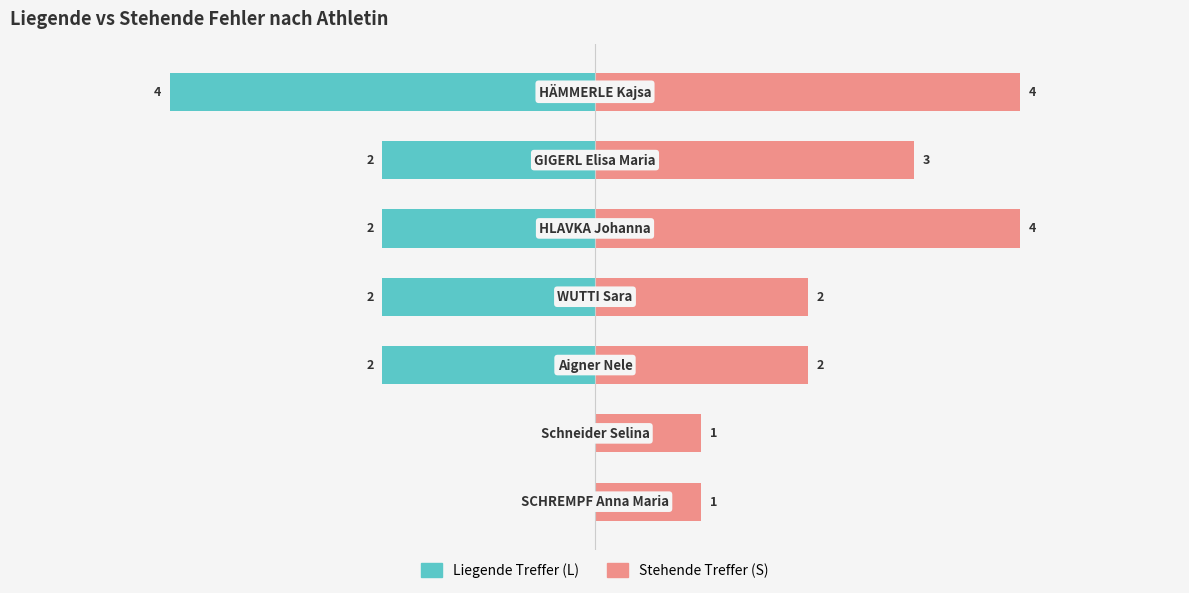

What is the sum of all Stehende Treffer (S) values?

17